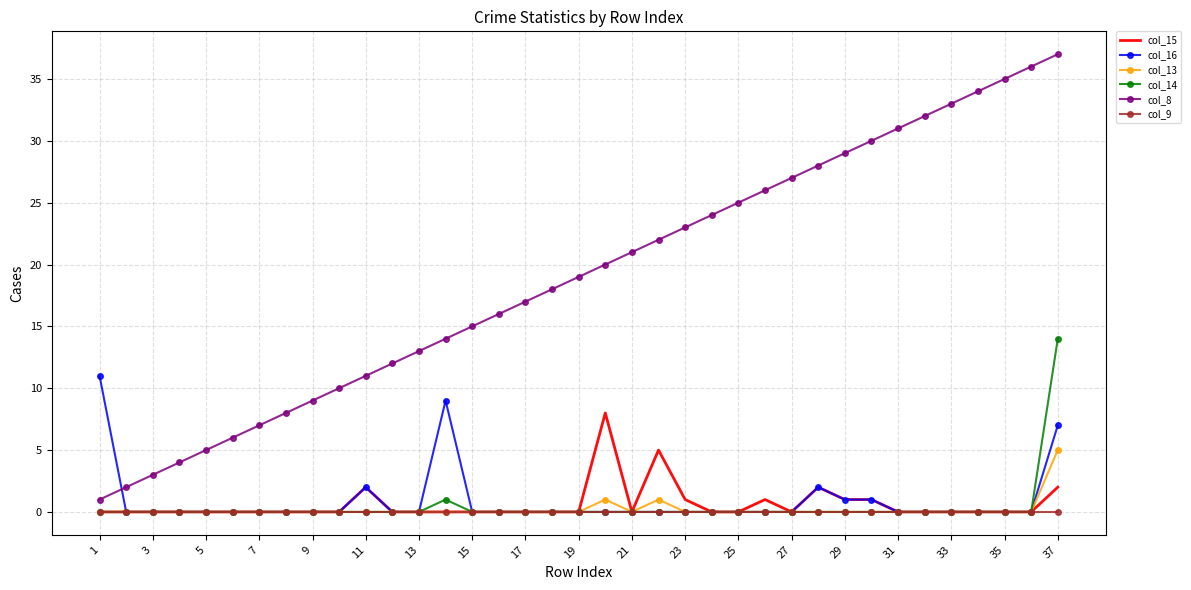

What is the greatest value displayed?

37